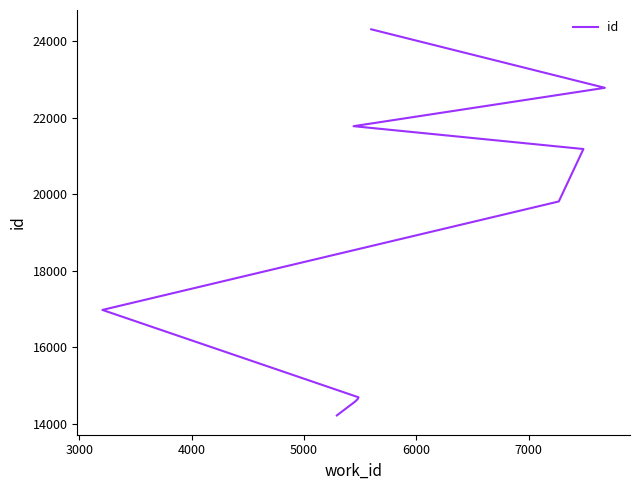

What is the value of the 6th point from the left?

19808